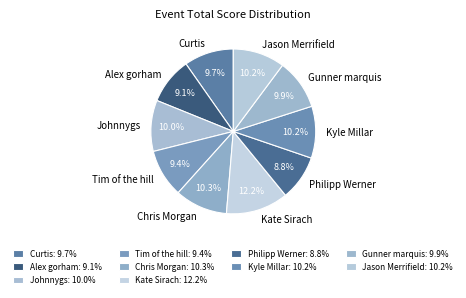

Approximately how many times larger is the value at Kyle Millar compared to Chris Morgan?

1.0